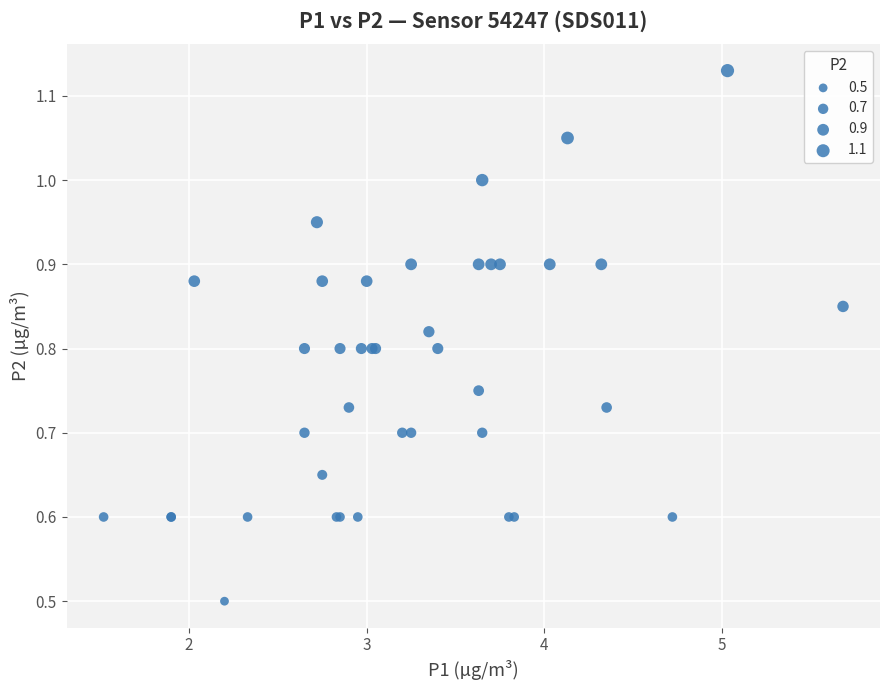

What Y value in the scatter plot is closest to 0?

0.5